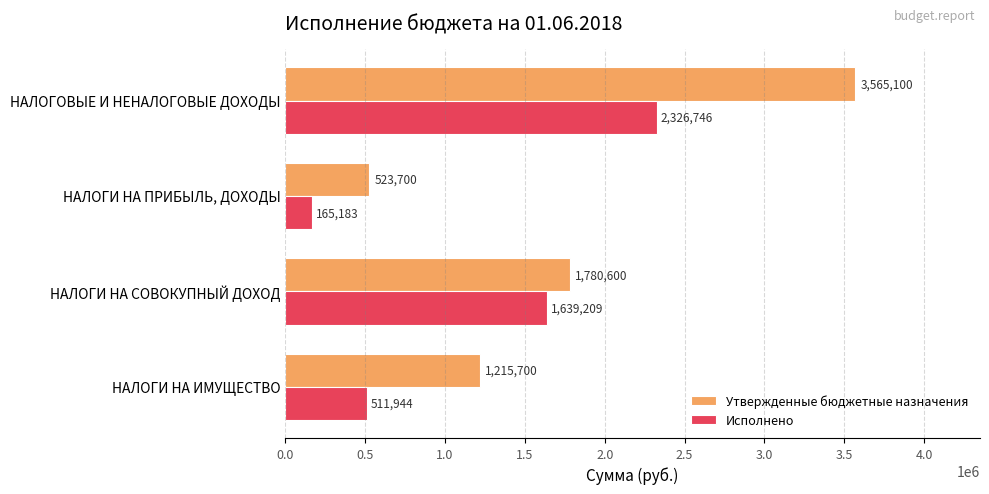

List the labels in order of Исполнено value, smallest first.

НАЛОГИ НА ПРИБЫЛЬ, ДОХОДЫ, НАЛОГИ НА ИМУЩЕСТВО, НАЛОГИ НА СОВОКУПНЫЙ ДОХОД, НАЛОГОВЫЕ И НЕНАЛОГОВЫЕ ДОХОДЫ